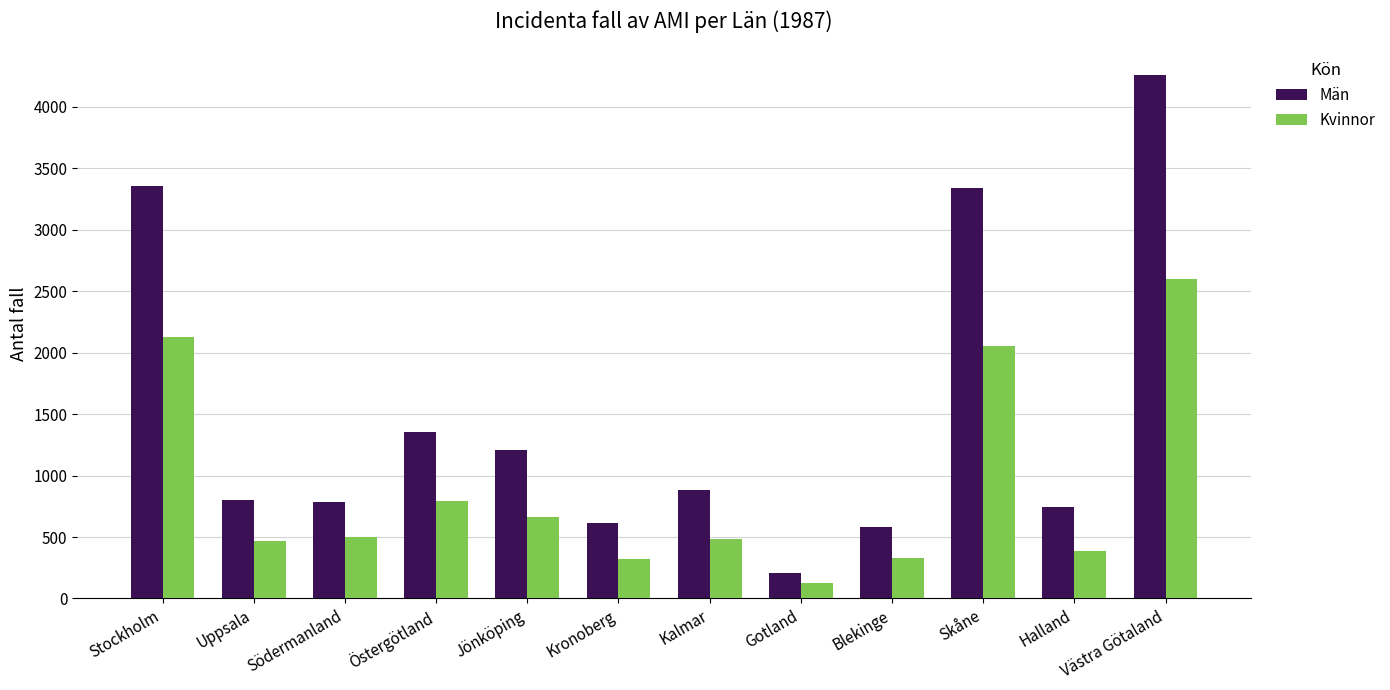

Is it true that Kvinnor equals 208 at Östergötland?

False